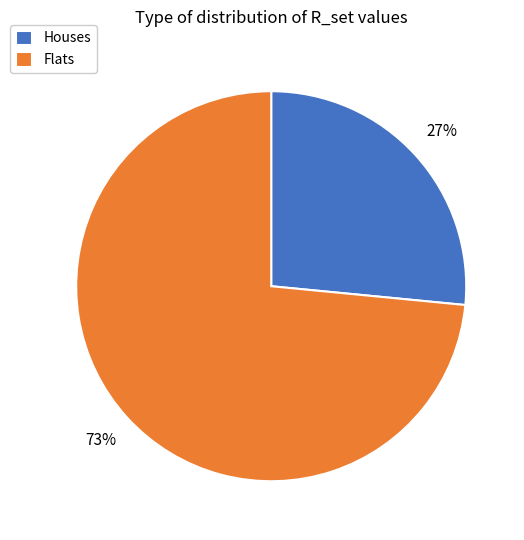

To the nearest percent, what is the average slice percentage?

50%